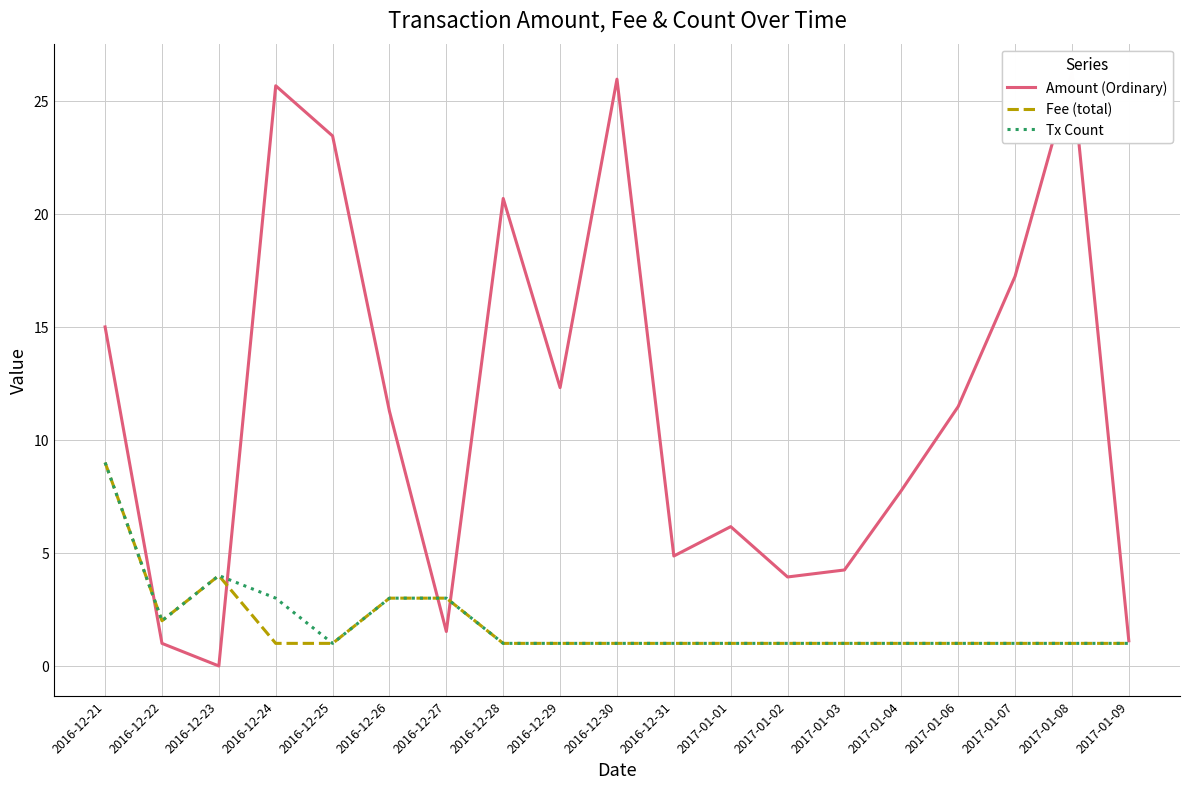

What is the label of the 4th point from the left?

2016-12-24